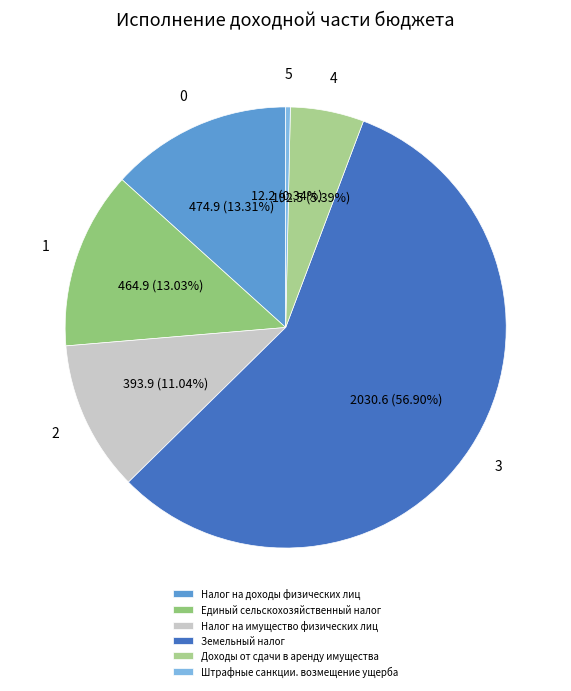

To the nearest percent, what portion does Доходы от сдачи в аренду имущества represent?

5%